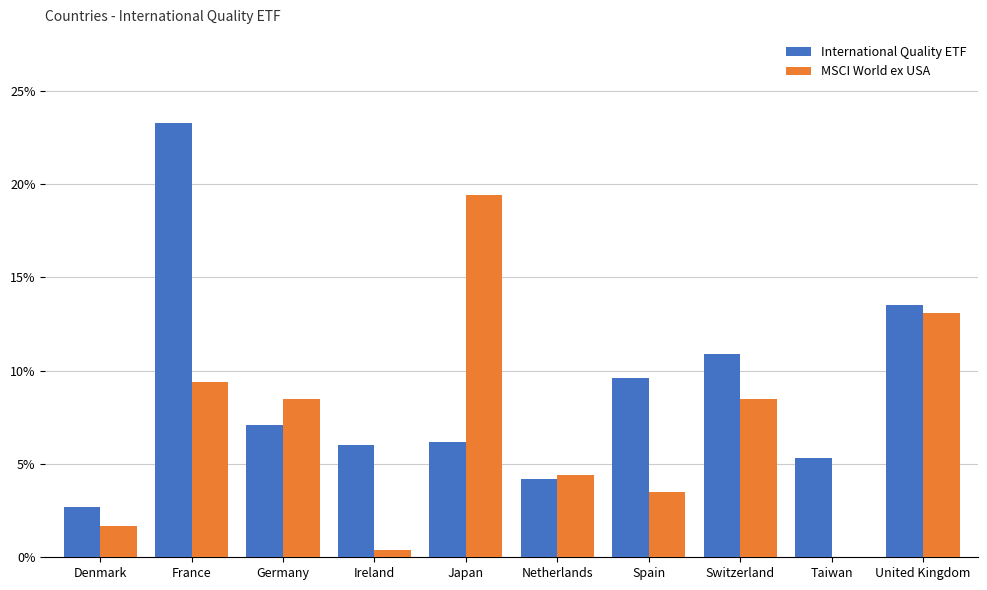

Where does the International Quality ETF series first go above 7?

France